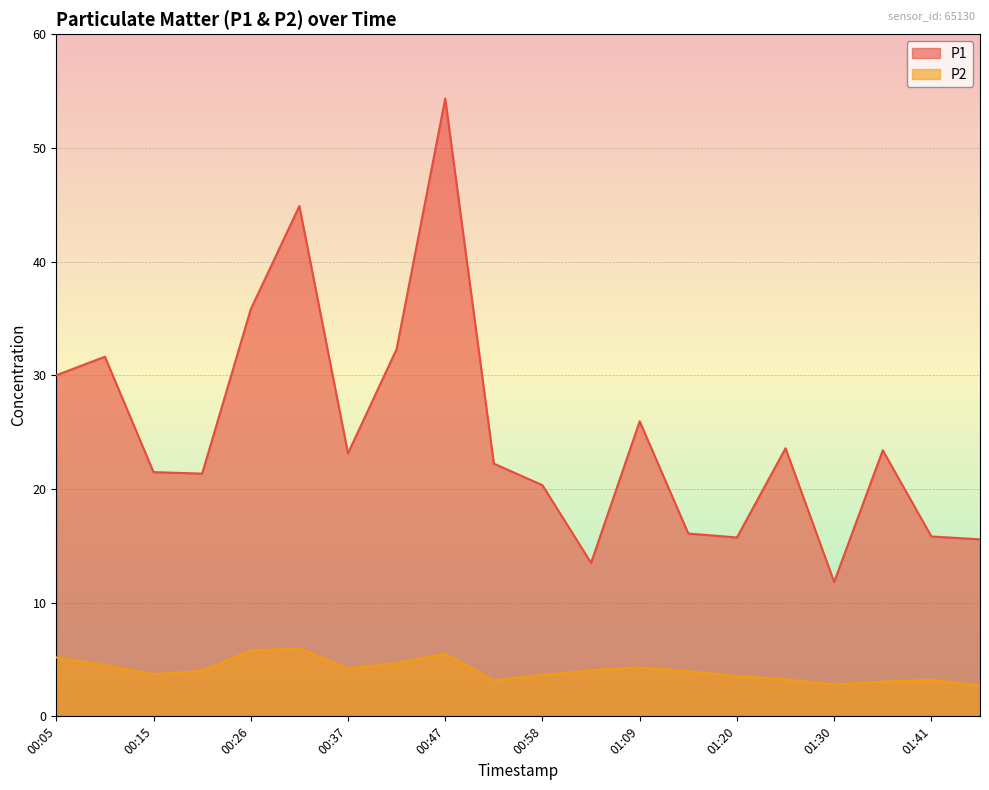

What is the average value of the P2 series?

4.1